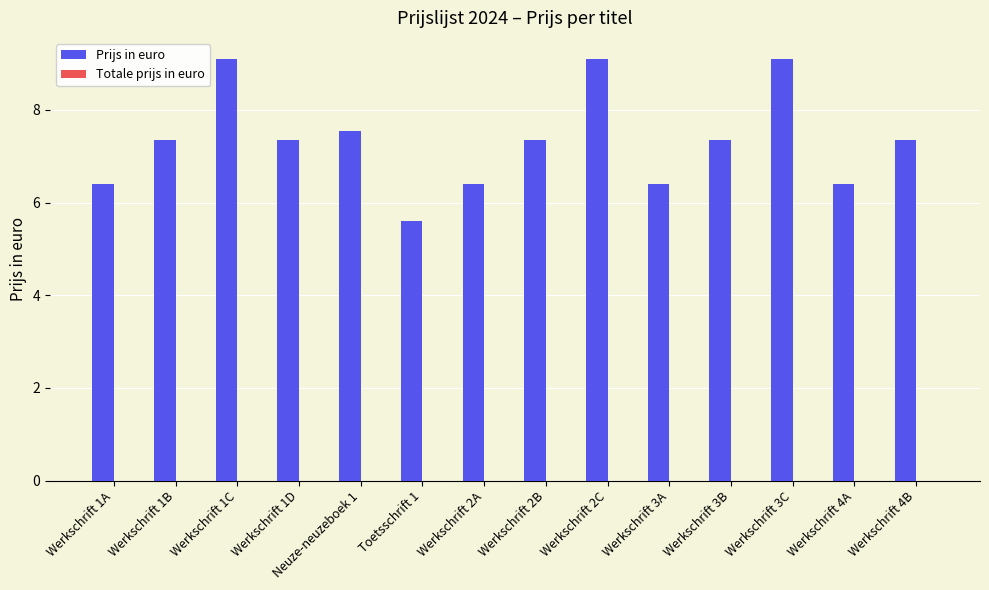

What is the approximate value at Werkschrift 2A?

6.4